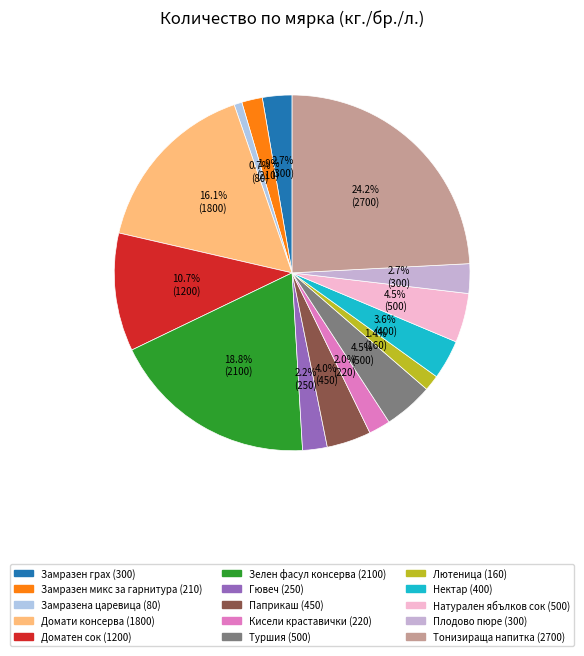

True or false: Тонизираща напитка accounts for 14% of the total.

False